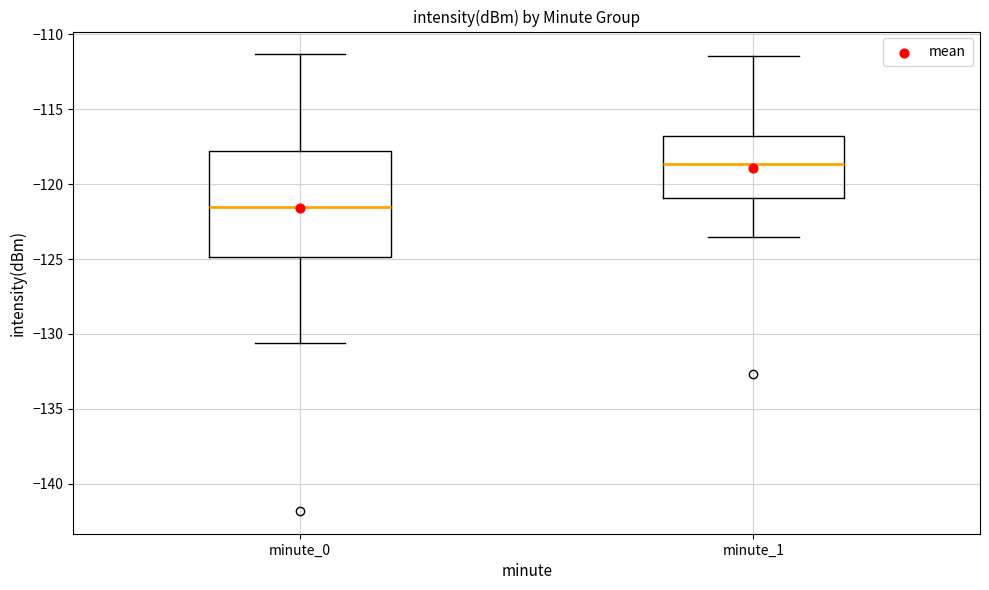

Comparing the boxes themselves (not the whiskers), which one is the tallest?

minute_0